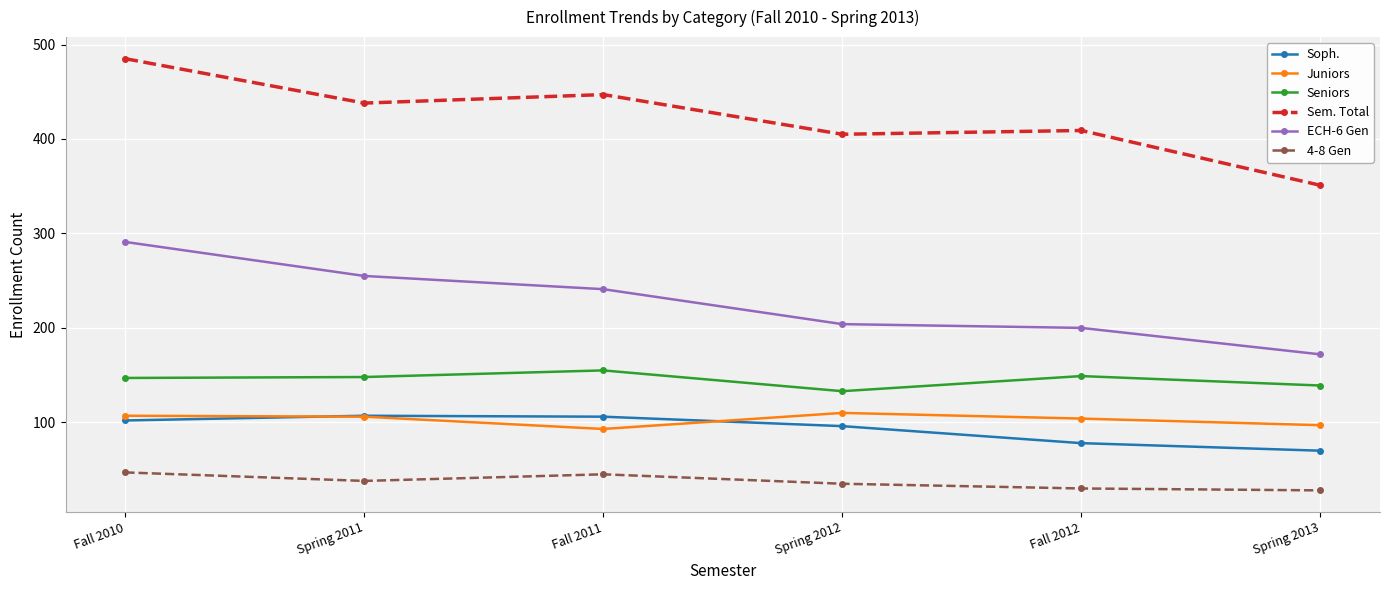

The Juniors series shows 97 at Spring 2013. True or false?

True